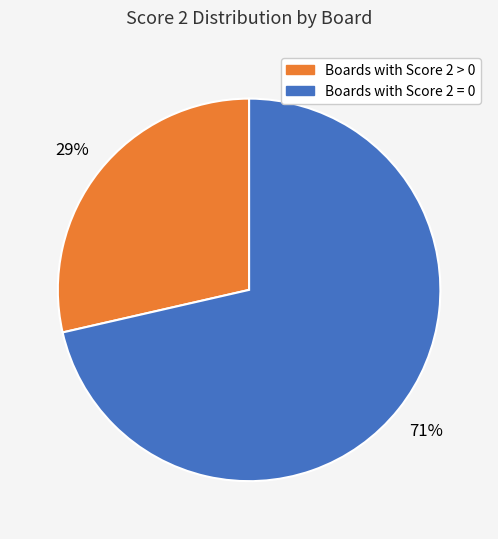

Is there any slice that represents more than half of the pie?

Yes